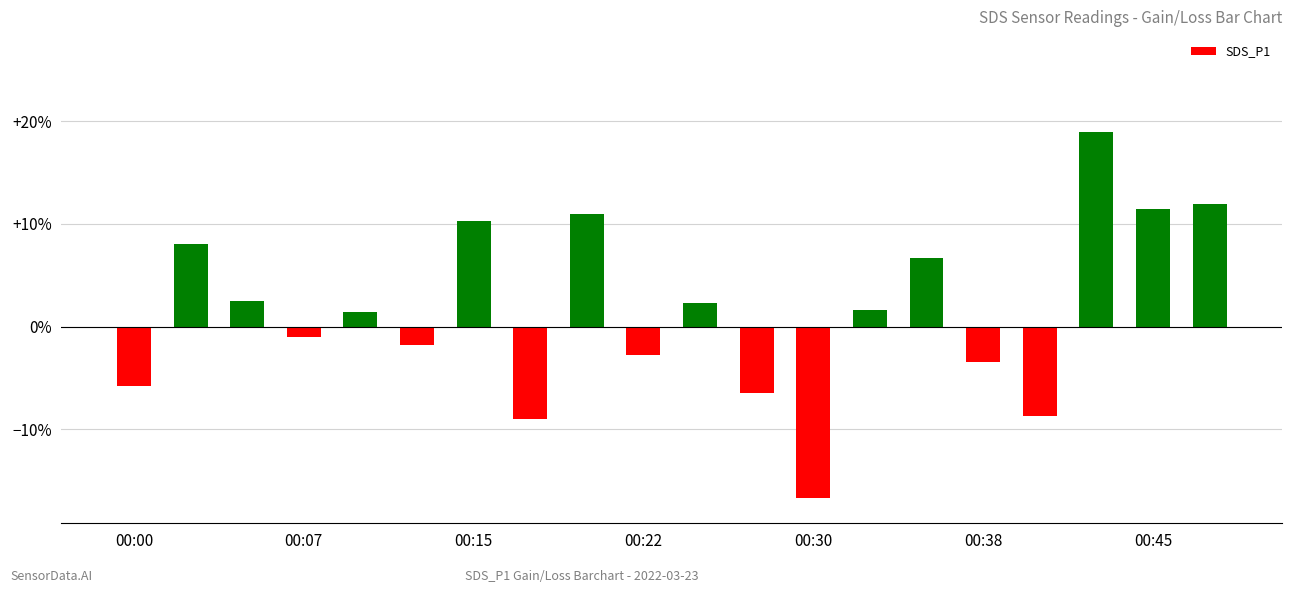

What is the greatest value displayed?

19.0